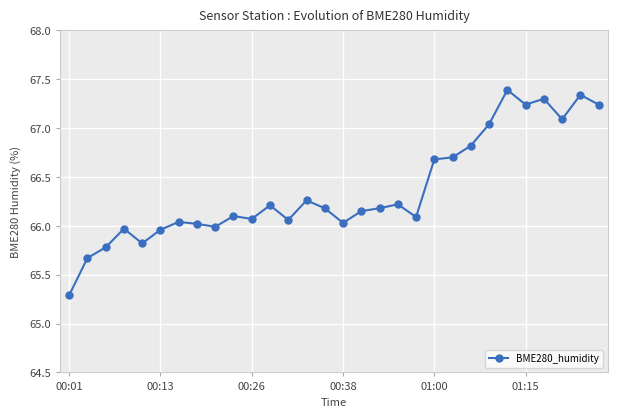

What is the smallest value displayed?

65.3